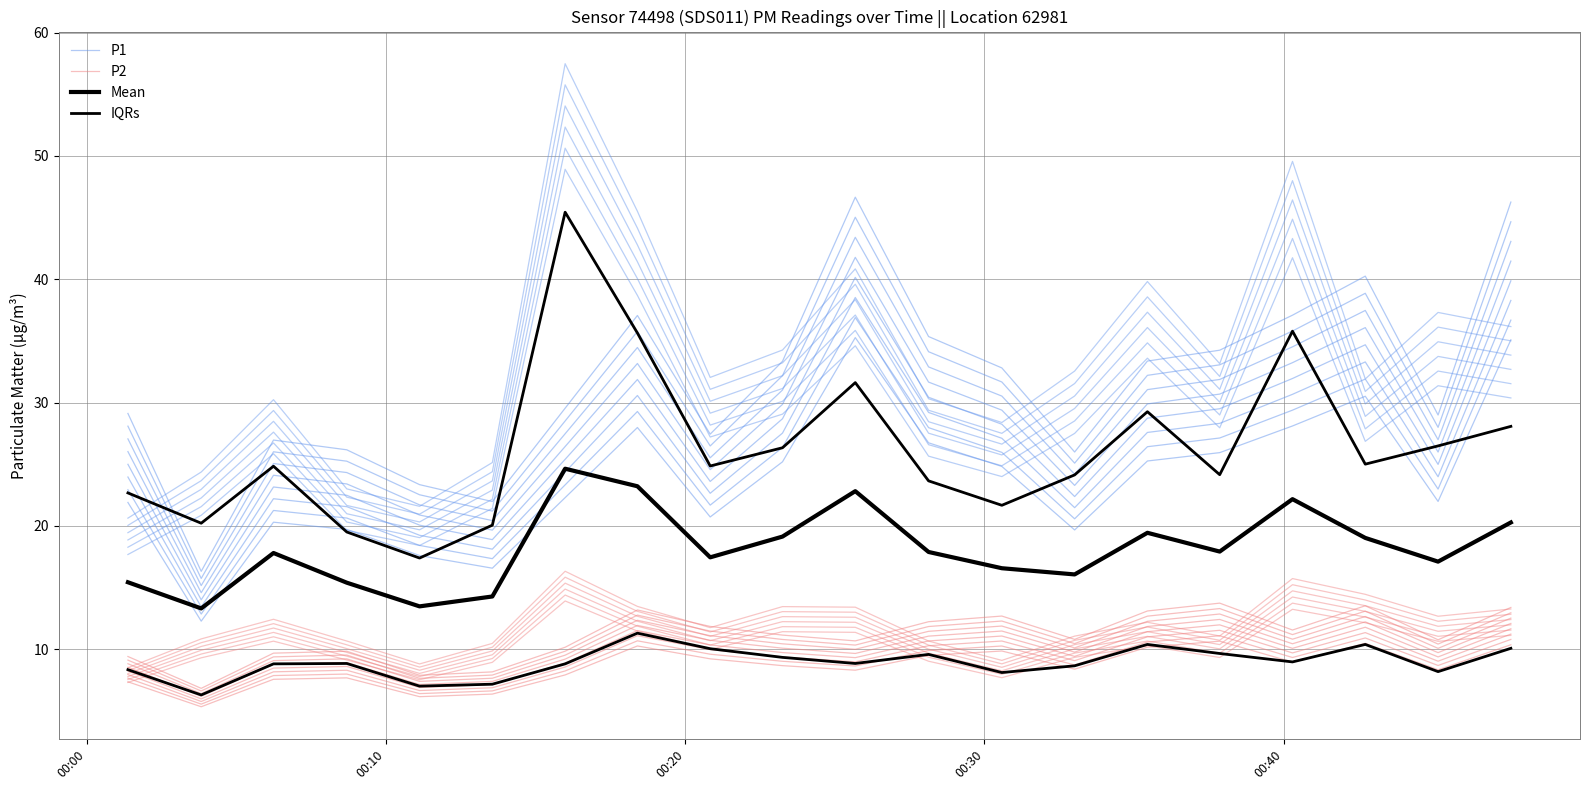

Reading right to left, what are all the values shown in this chart?

P1: 35.1	22.0	30.5	28.1	25.9	25.3	19.7	24.8	26.7	35.3	25.2	20.7	28.0	22.3	16.6	17.6	19.7	20.3	12.3	21.9
P2: 10.4	8.3	10.5	9.0	10.7	10.2	8.4	9.9	9.5	8.3	8.7	9.2	10.3	7.9	6.4	6.2	7.7	7.6	5.3	7.4
Mean: 20.3	17.1	19.0	22.2	17.9	19.4	16.1	16.6	17.9	22.8	19.1	17.5	23.2	24.6	14.3	13.5	15.4	17.8	13.3	15.4
IQRs: 28.1	26.5	25.0	35.8	24.2	29.3	24.1	21.7	23.7	31.6	26.3	24.9	35.6	45.4	20.1	17.4	19.5	24.8	20.2	22.7